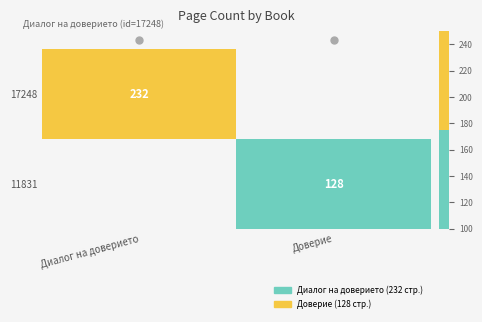

Rank the series at Диалог на доверието from highest to lowest value.

17248, 11831